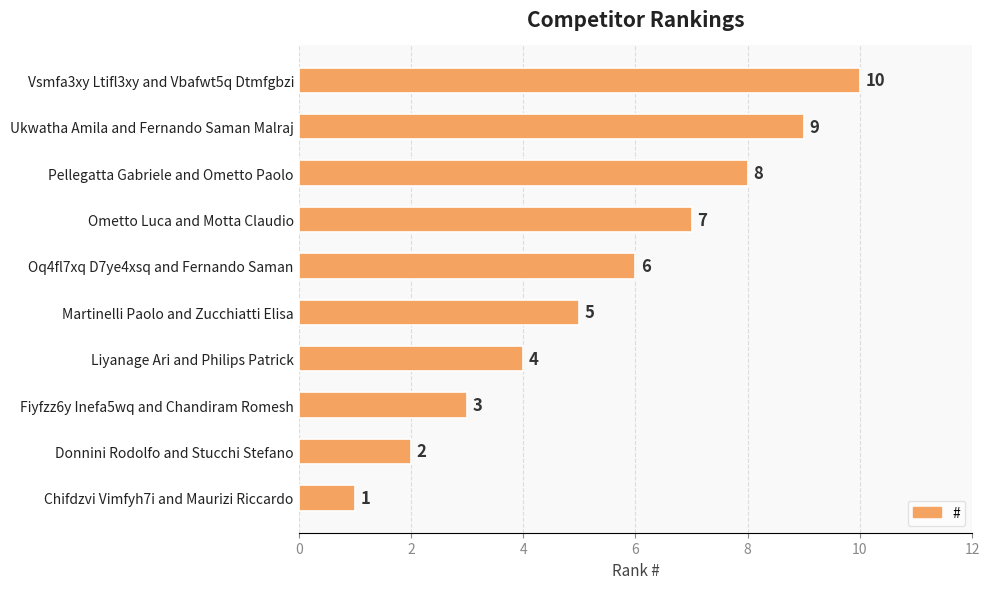

What is the change in value from Liyanage Ari and Philips Patrick to Oq4fl7xq D7ye4xsq and Fernando Saman?

+2